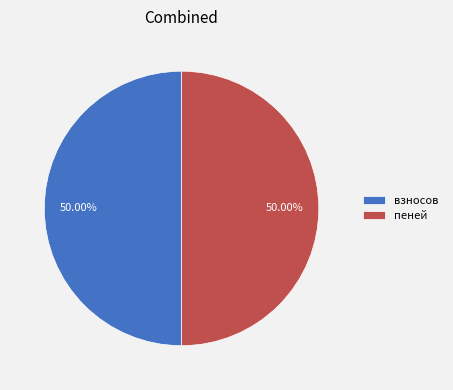

Combined, do взносов and пеней account for over 50%?

Yes